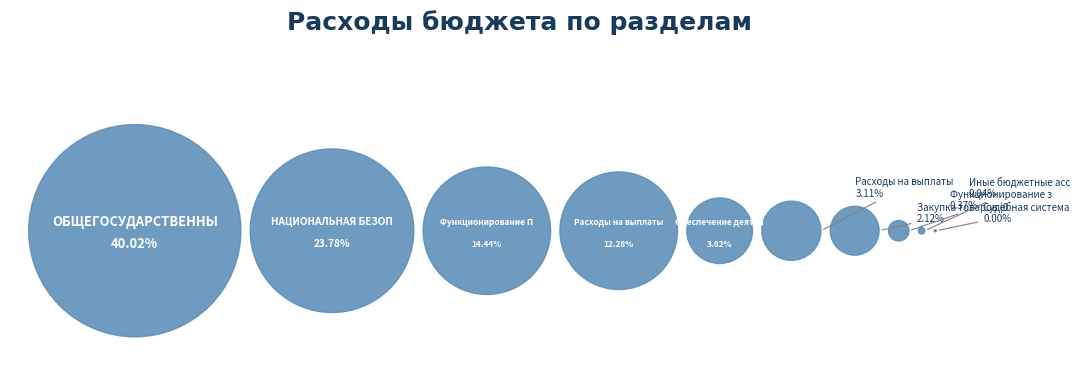

Approximately how many times larger is the value at ОБЩЕГОСУДАРСТВЕННЫЕ ВОПРОСЫ compared to НАЦИОНАЛЬНАЯ БЕЗОПАСНОСТЬ?

1.7